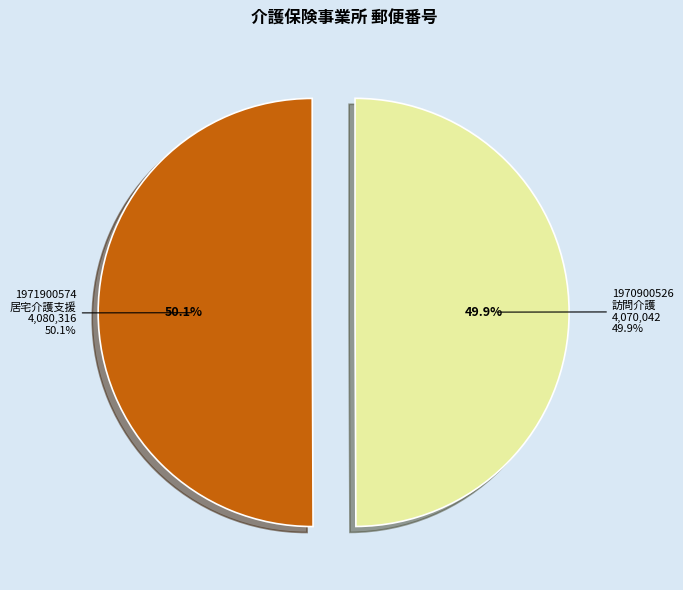

Do 1971900574
居宅介護支援 and 1970900526
訪問介護 together represent more than half of the pie?

Yes